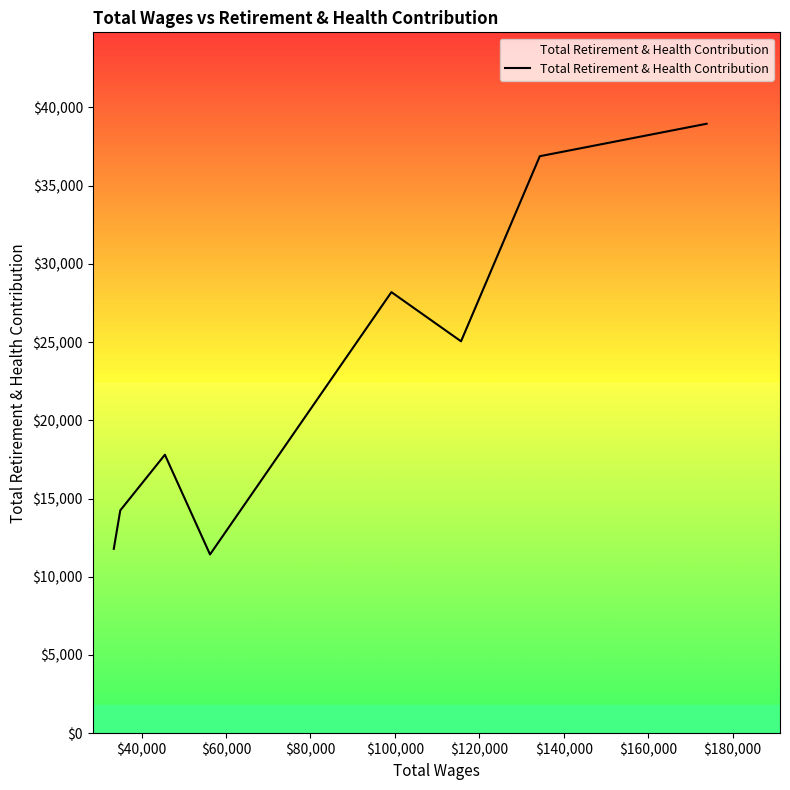

What is the average value?

23040